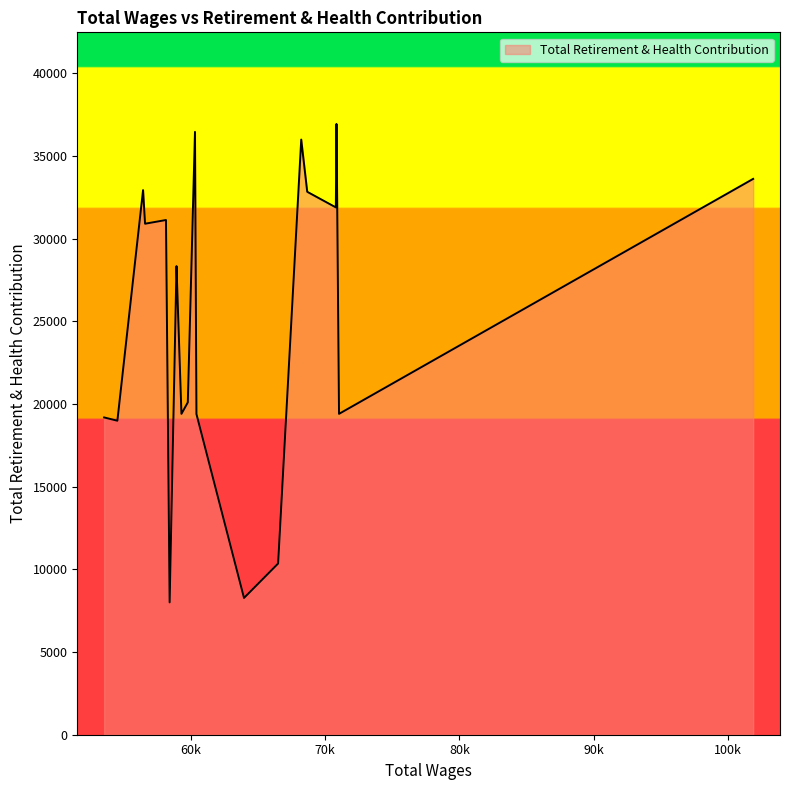

What is the smallest value displayed?

8002